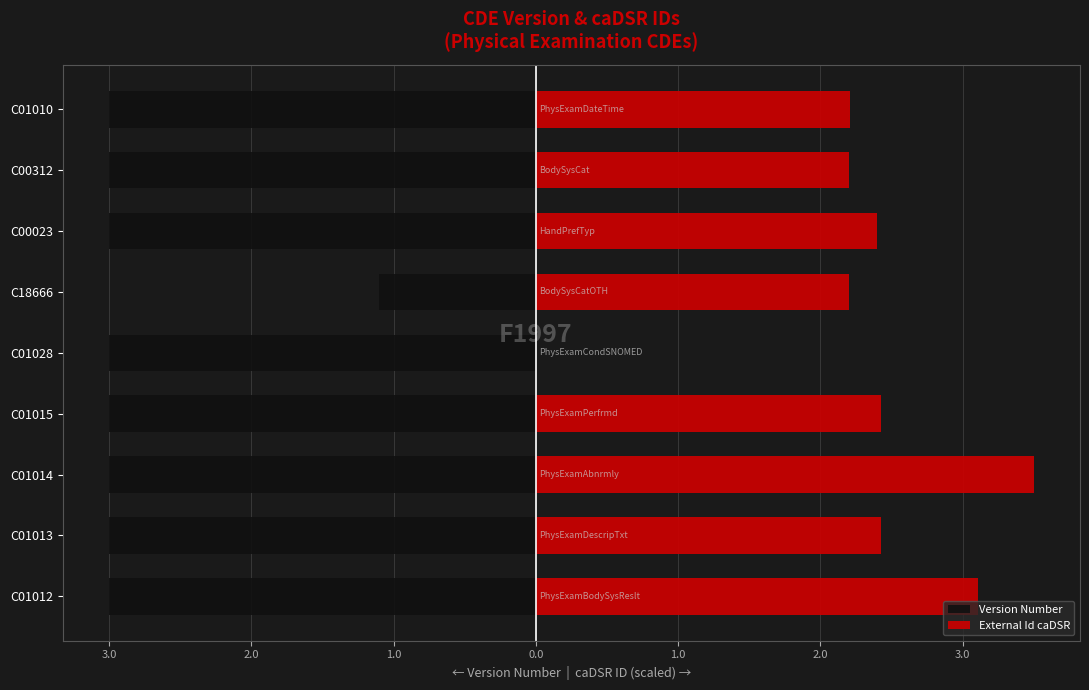

Is it true that External Id caDSR equals 2.4 at C01028?

False